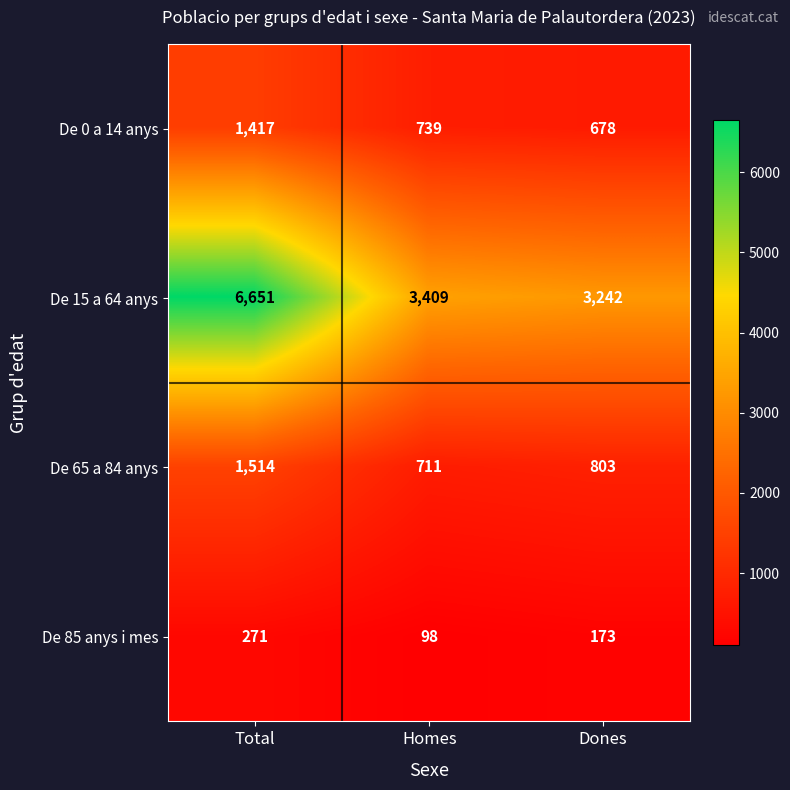

Reading left to right, transcribe all the data shown in this chart.

De 0 a 14 anys: Total=1417	Homes=739	Dones=678
De 15 a 64 anys: Total=6651	Homes=3409	Dones=3242
De 65 a 84 anys: Total=1514	Homes=711	Dones=803
De 85 anys i mes: Total=271	Homes=98	Dones=173